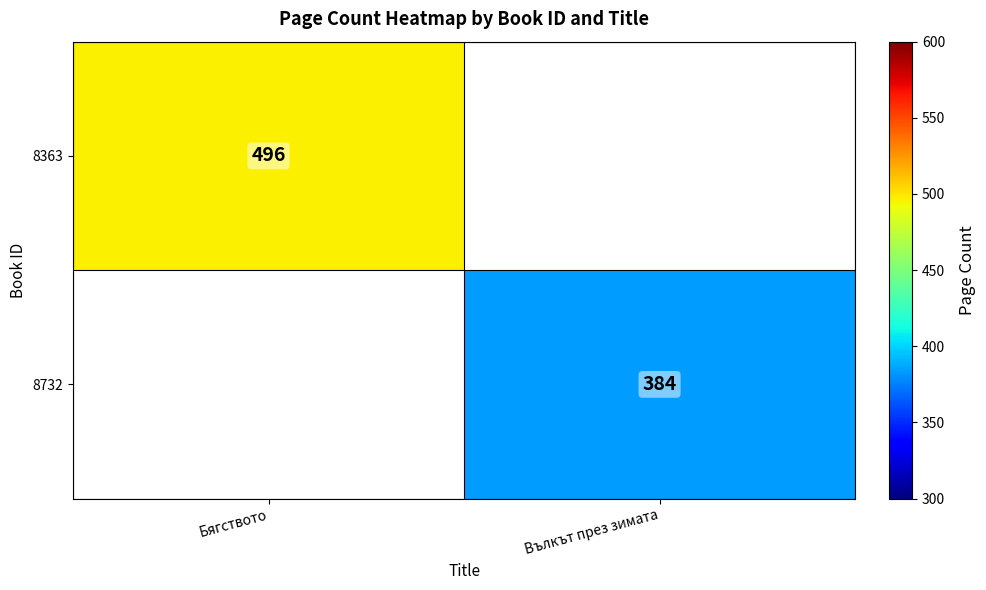

The value of 8732 at Вълкът през зимата is 205. True or false?

False